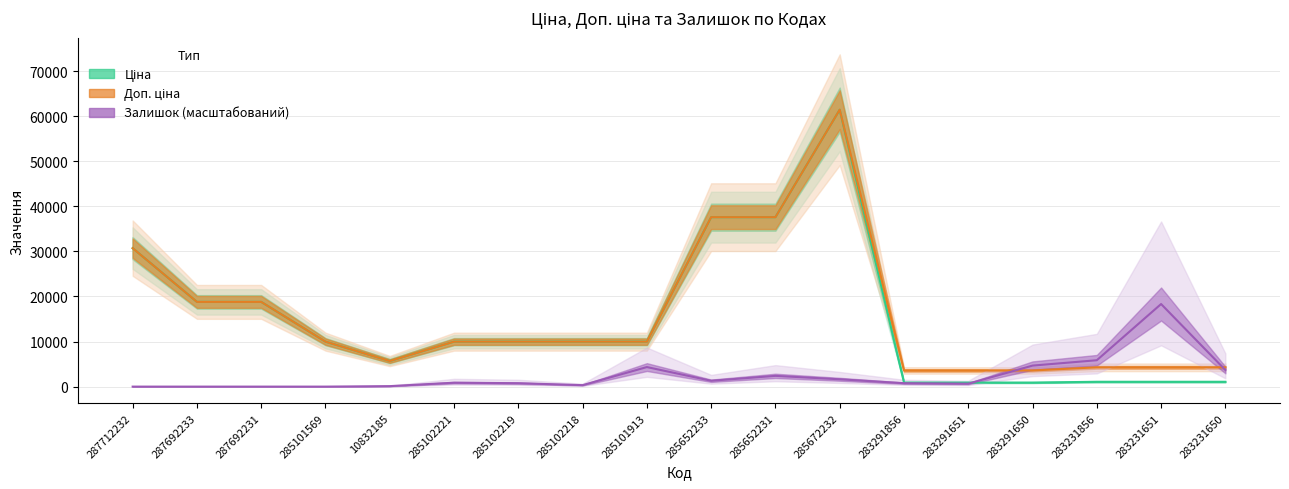

True or false: Ціна and Доп. ціна intersect in this chart.

False